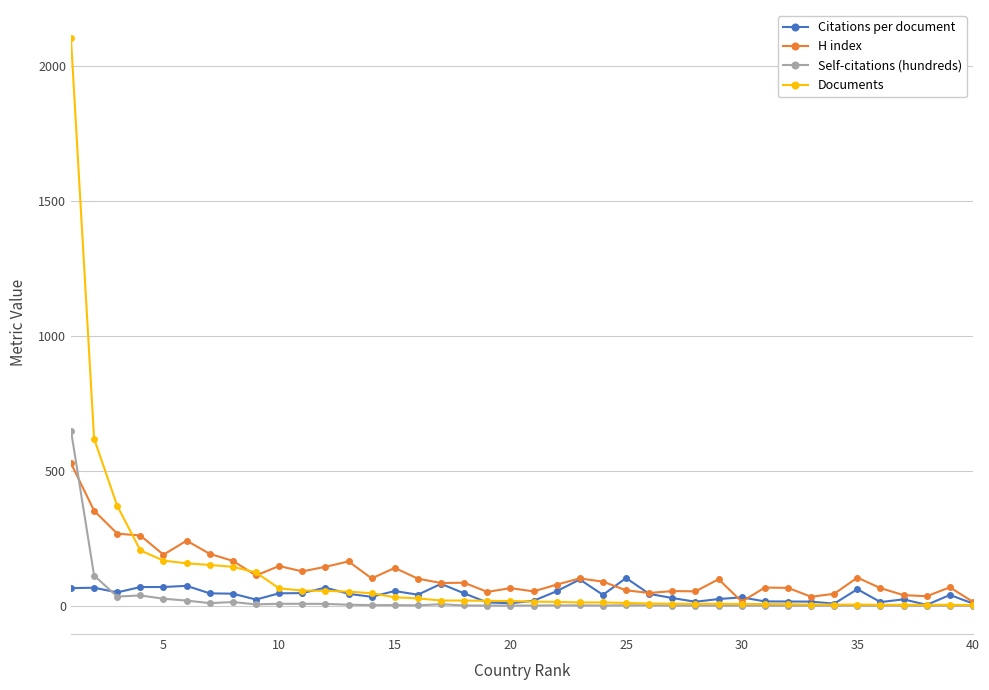

Rank the series by their maximum value, from highest to lowest.

Documents, Self-citations (hundreds), H index, Citations per document